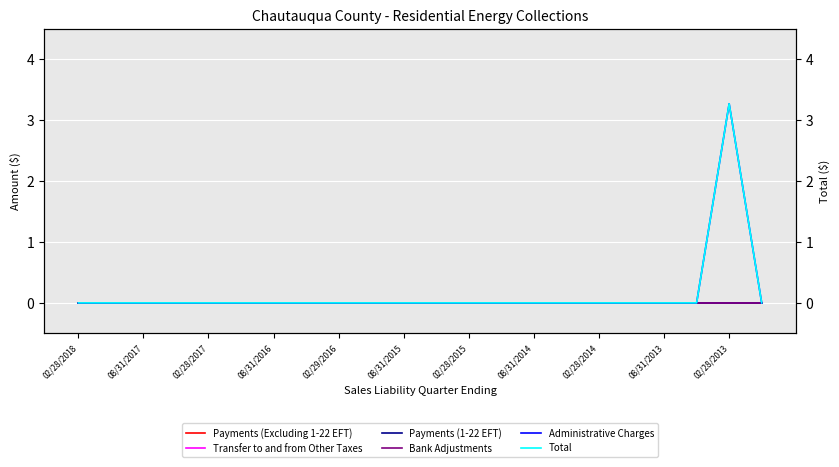

True or false: Administrative Charges and Bank Adjustments intersect in this chart.

False